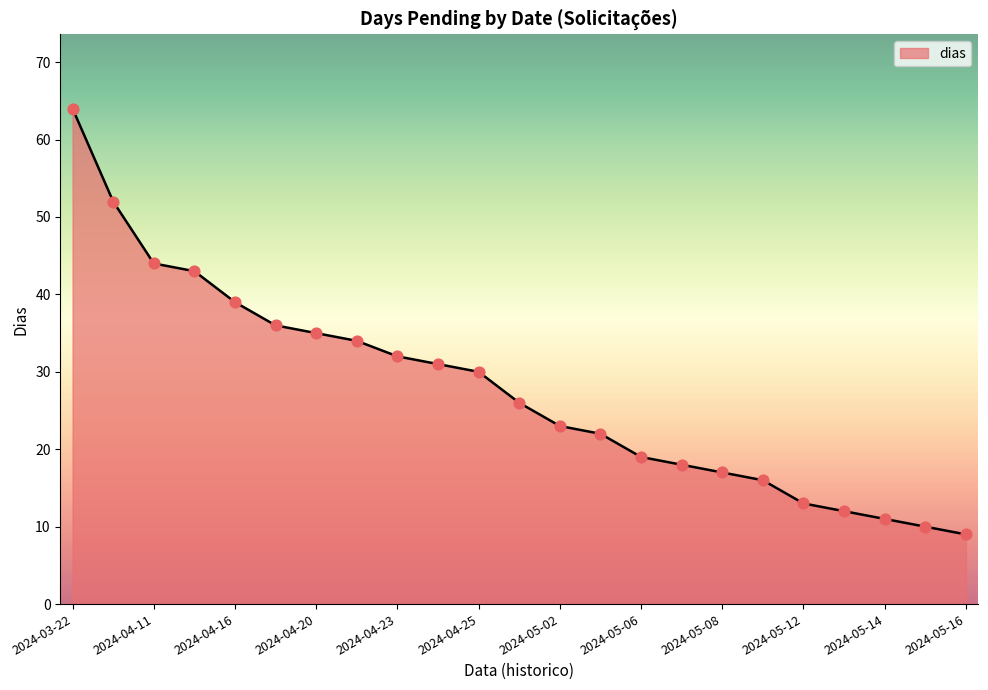

What is the smallest value displayed?

9